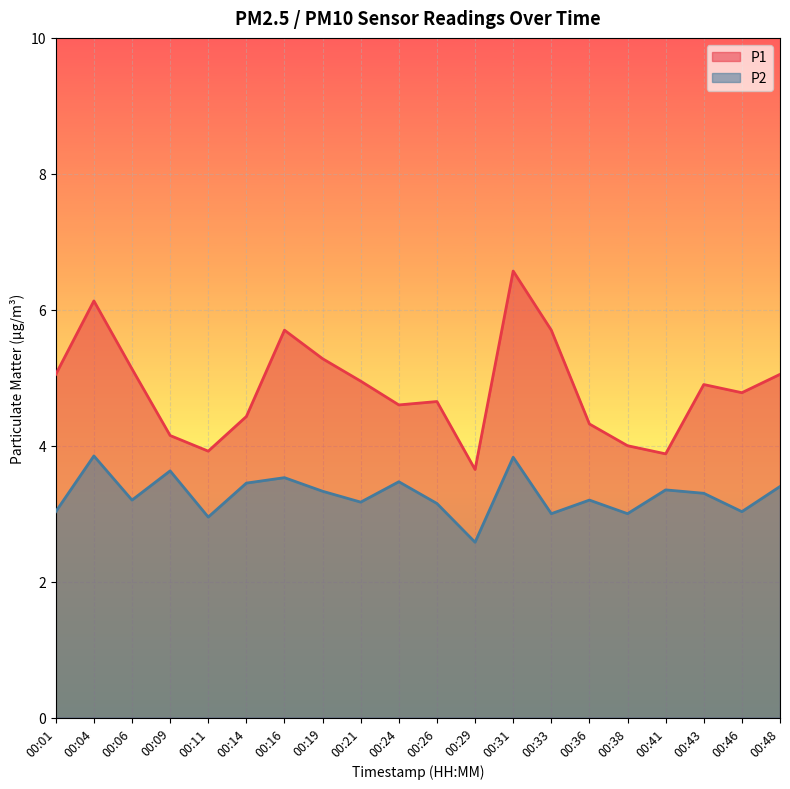

The P2 series shows 1.2 at 00:06. True or false?

False